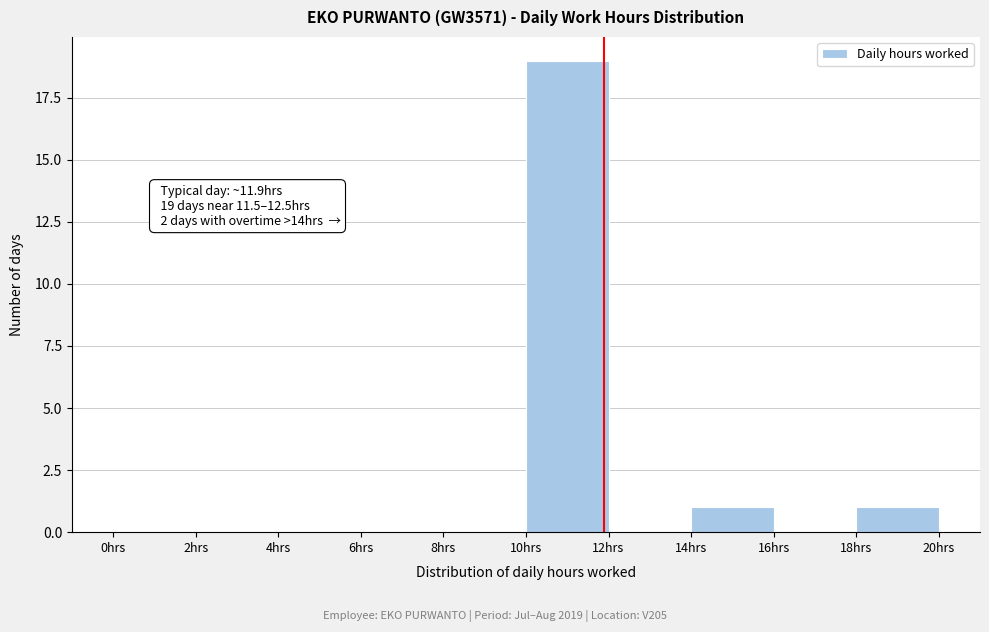

Over which range of the x-axis is the bar tallest?

10 to 12